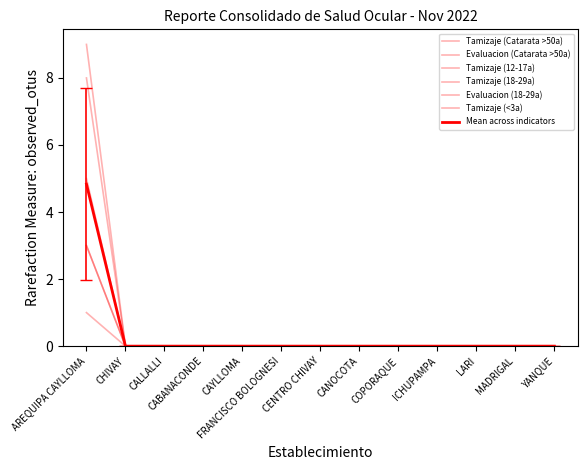

What is the maximum value shown in the chart?

9.0